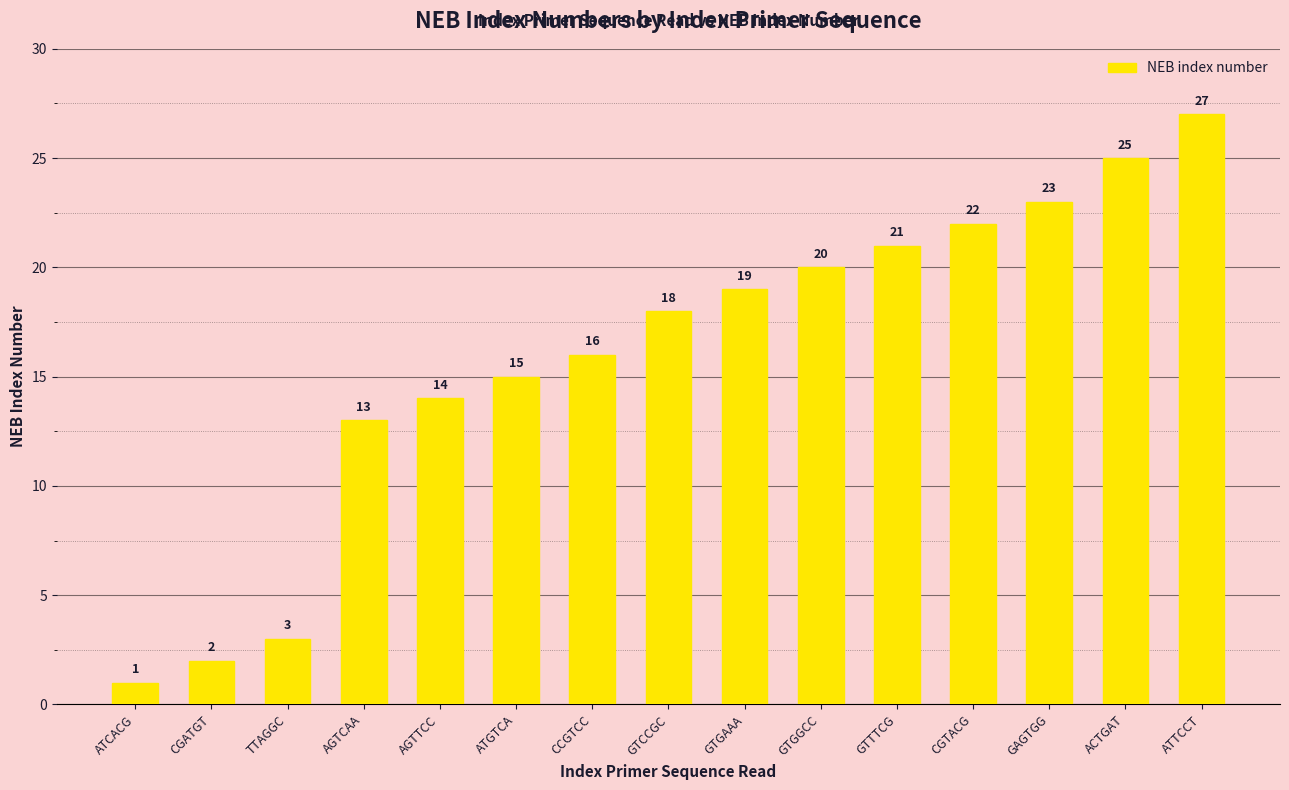

At which category does the chart reach its minimum across all series?

ATCACG